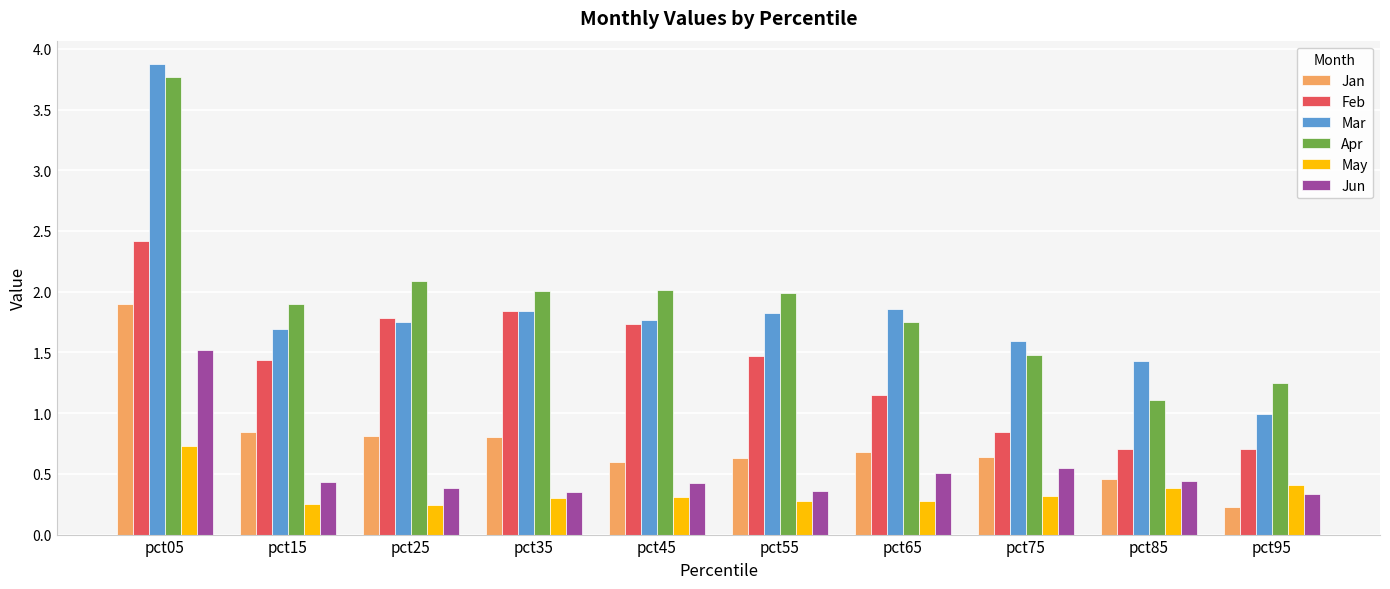

How many groups of bars are there?

10